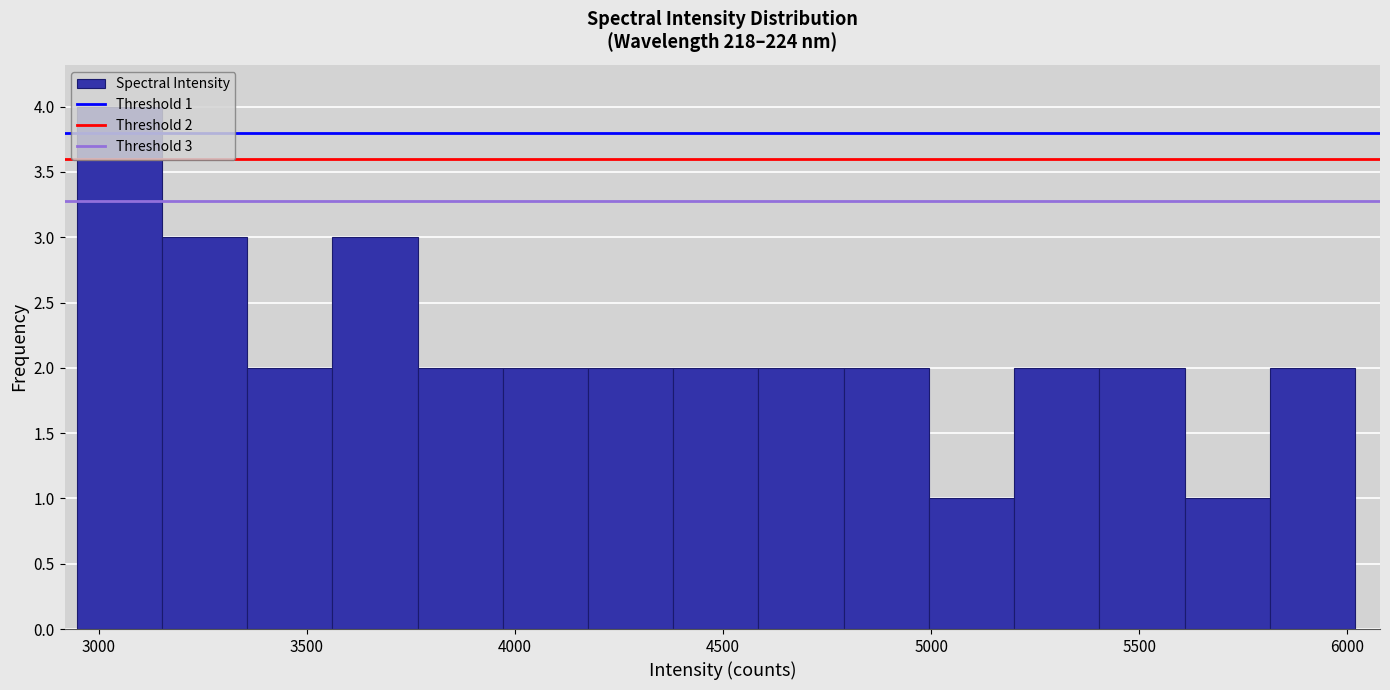

Over which range of the x-axis is the bar tallest?

2950 to 3150